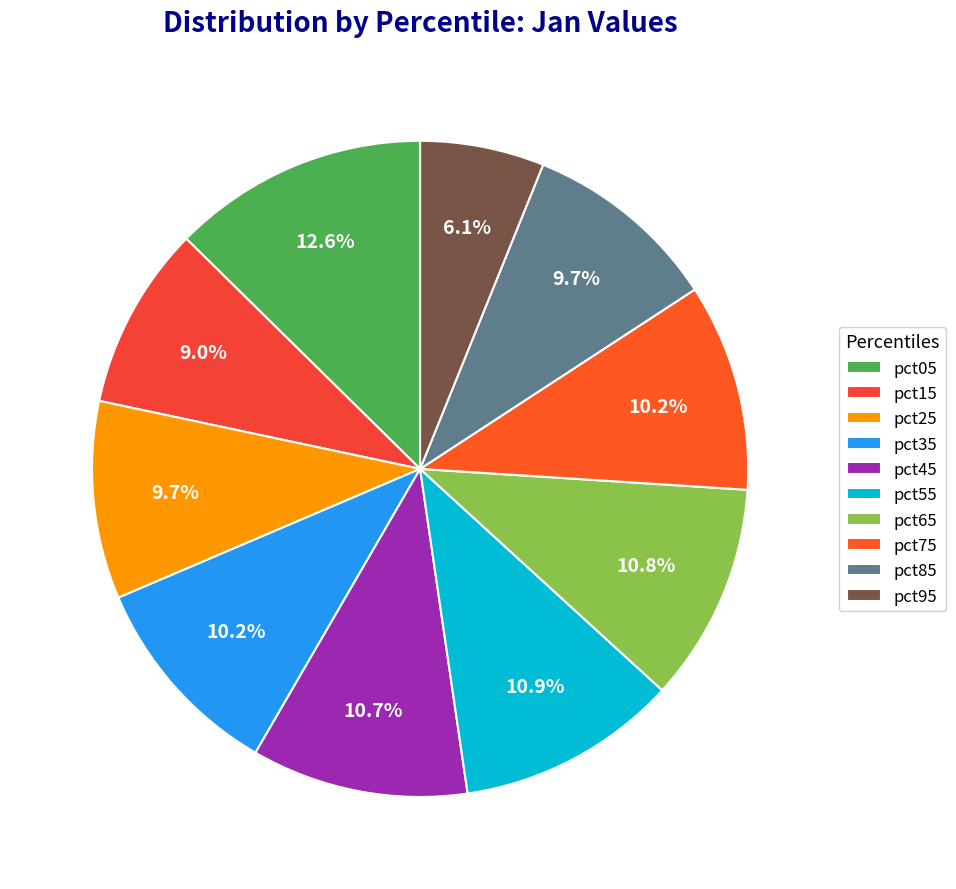

Between pct35 and pct65, which is larger?

pct65